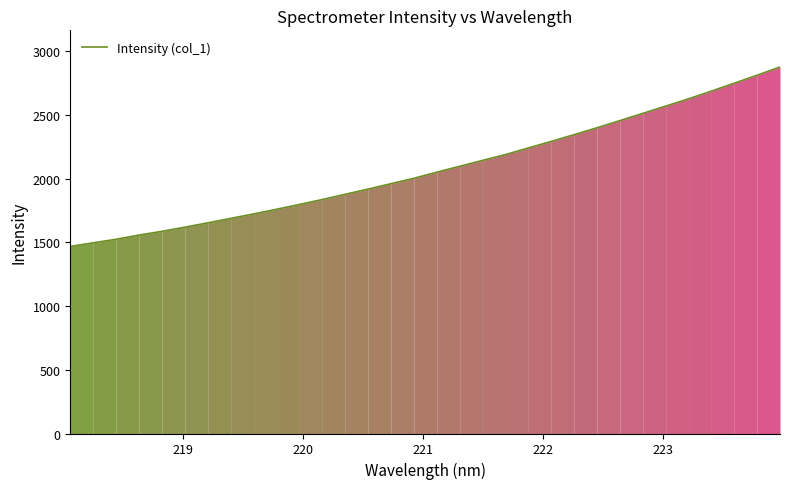

What is the difference between the maximum and minimum values?

1407.8